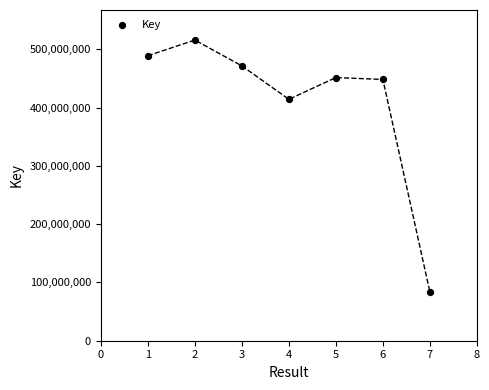

What is the range of Y values (max minus min)?

432482562